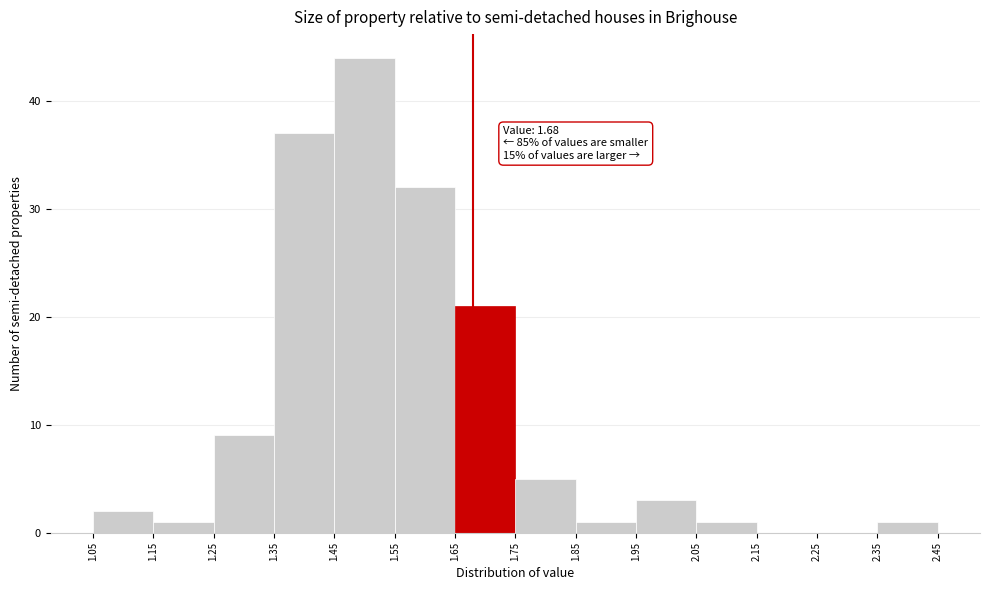

Which range on the x-axis has the tallest bar?

1.45 to 1.55